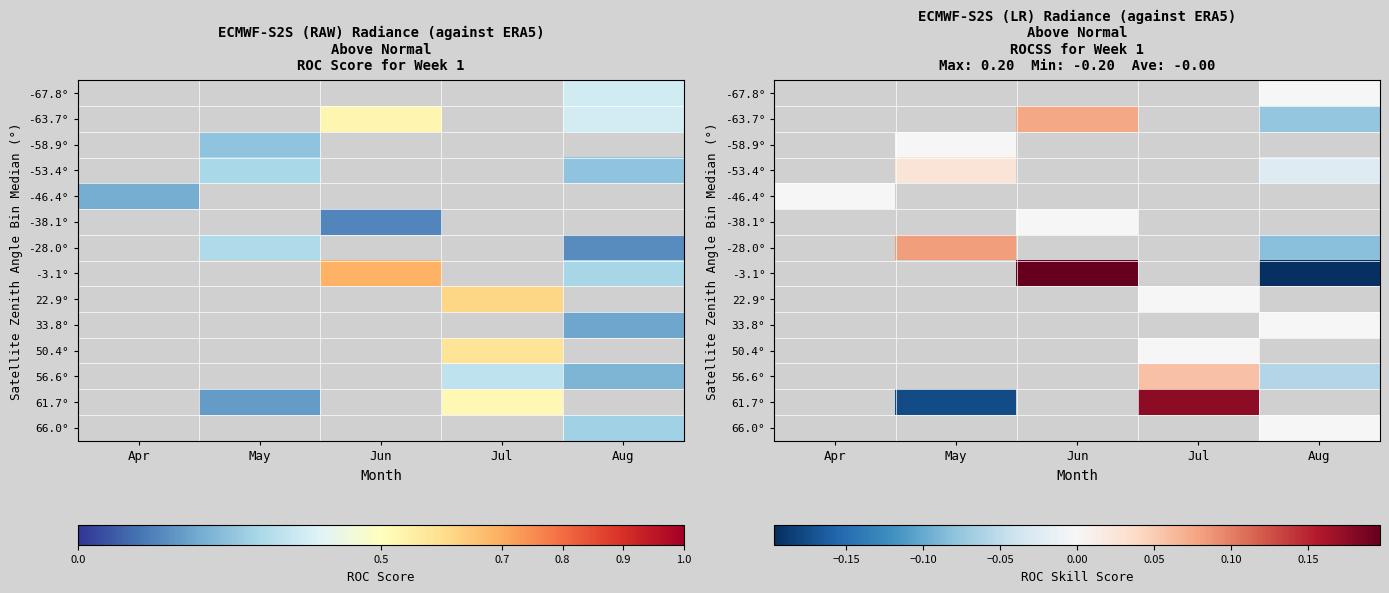

What is the greatest value displayed?

0.2